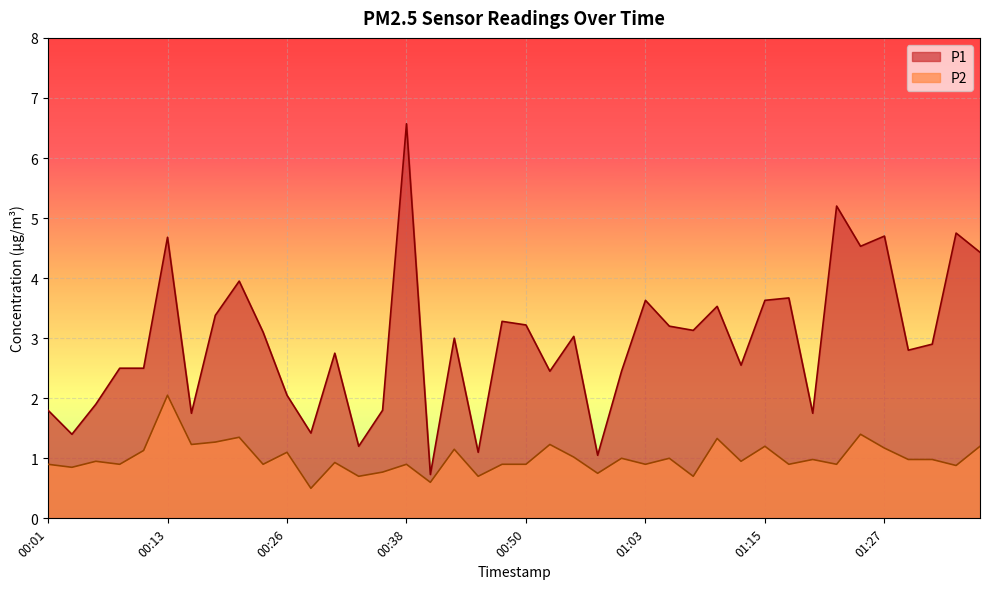

Rank the series at 00:33 from lowest to highest value.

P2, P1